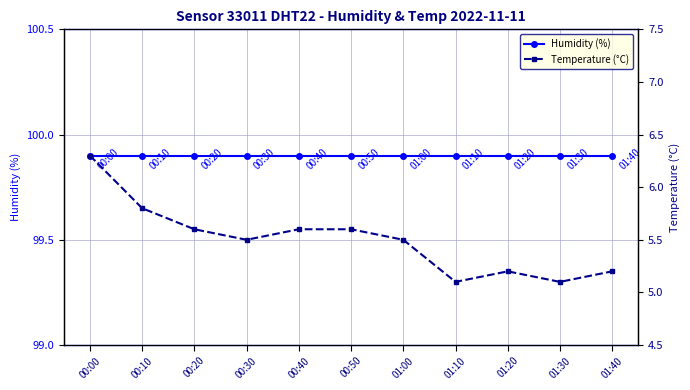

How many lines are shown in the chart?

2